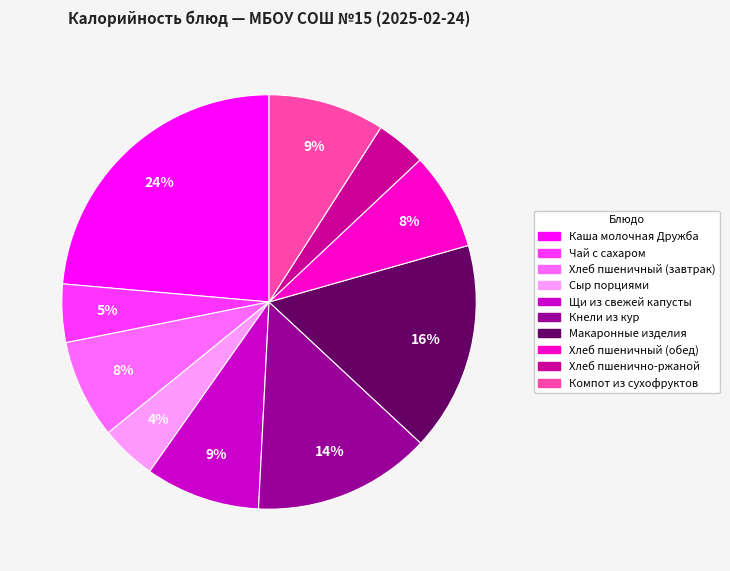

True or false: Компот из сухофруктов accounts for 15% of the total.

False